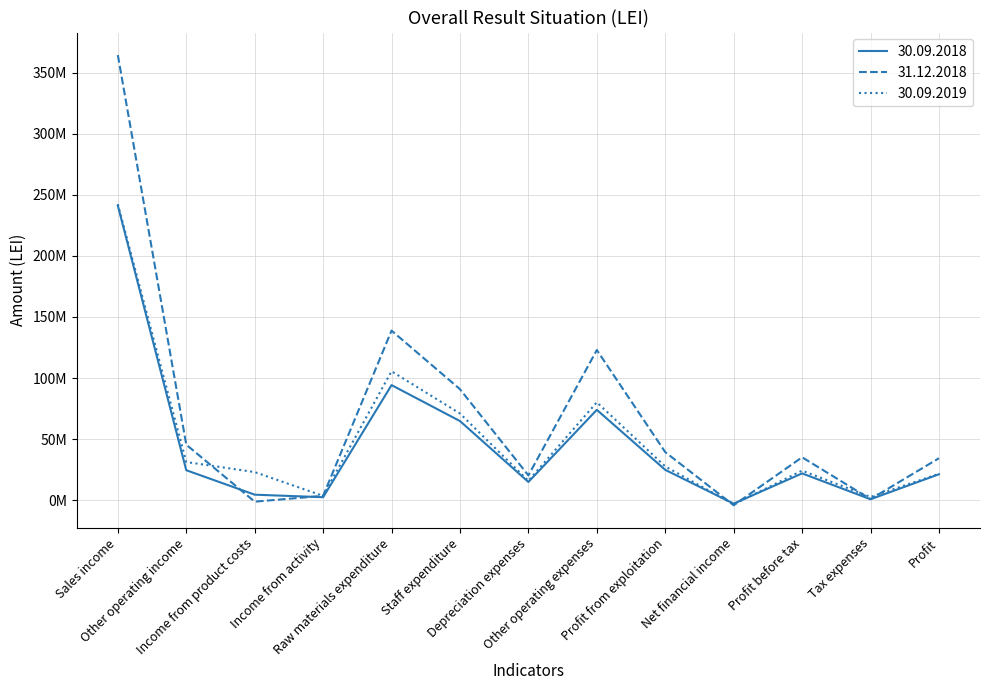

What are all the series names shown in the legend?

30.09.2018, 31.12.2018, 30.09.2019